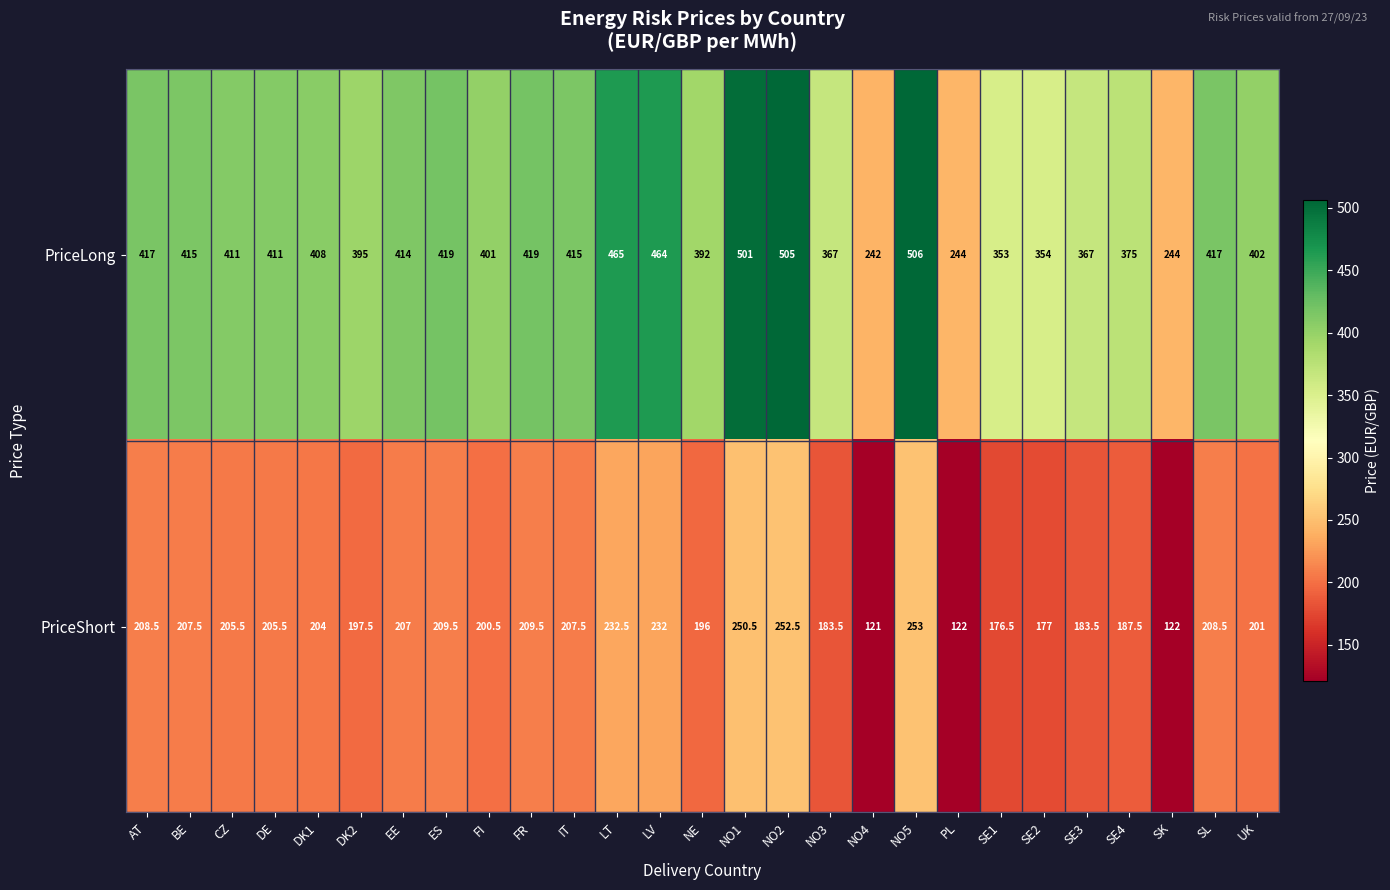

What is the greatest value displayed?

506.0